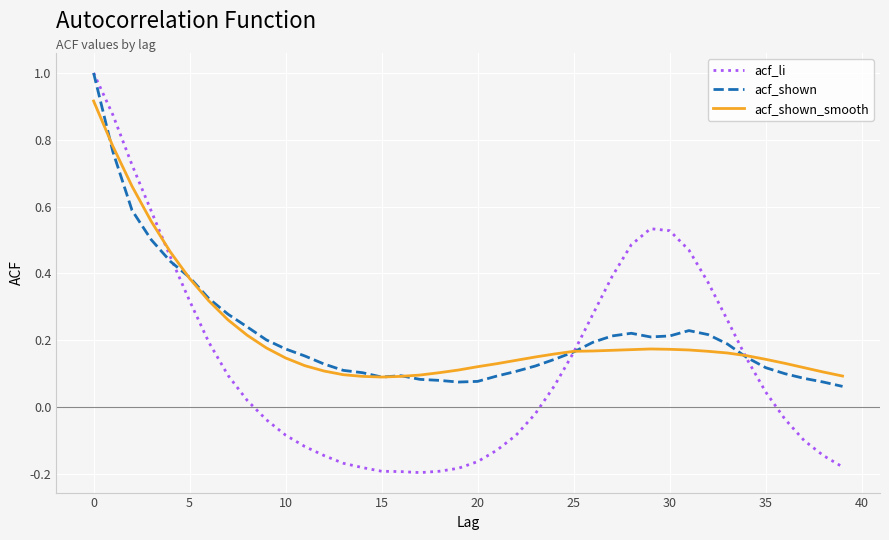

What is the maximum value for acf_shown?

1.0